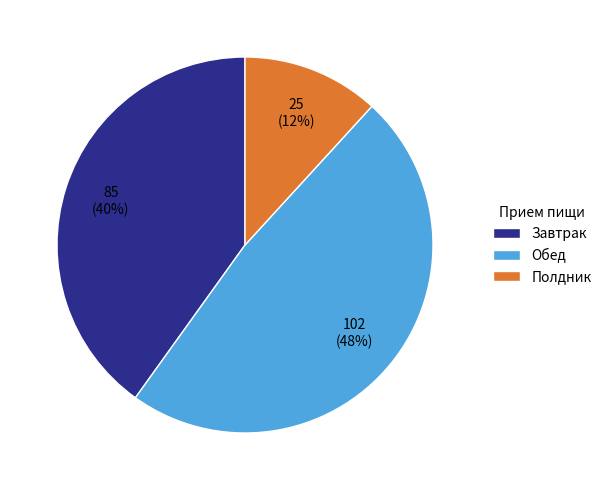

Count the number of slices in the pie.

3